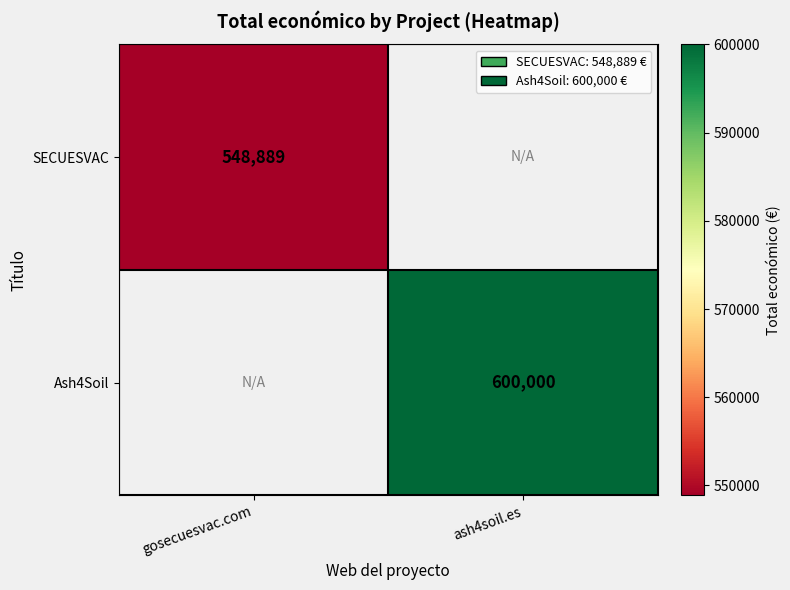

The value of Ash4Soil at ash4soil.es is 600000. True or false?

True